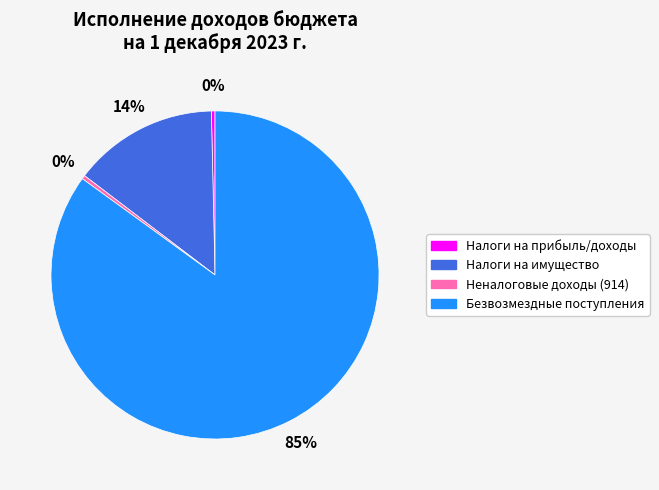

True or false: Налоги на прибыль/доходы accounts for 0% of the total.

True